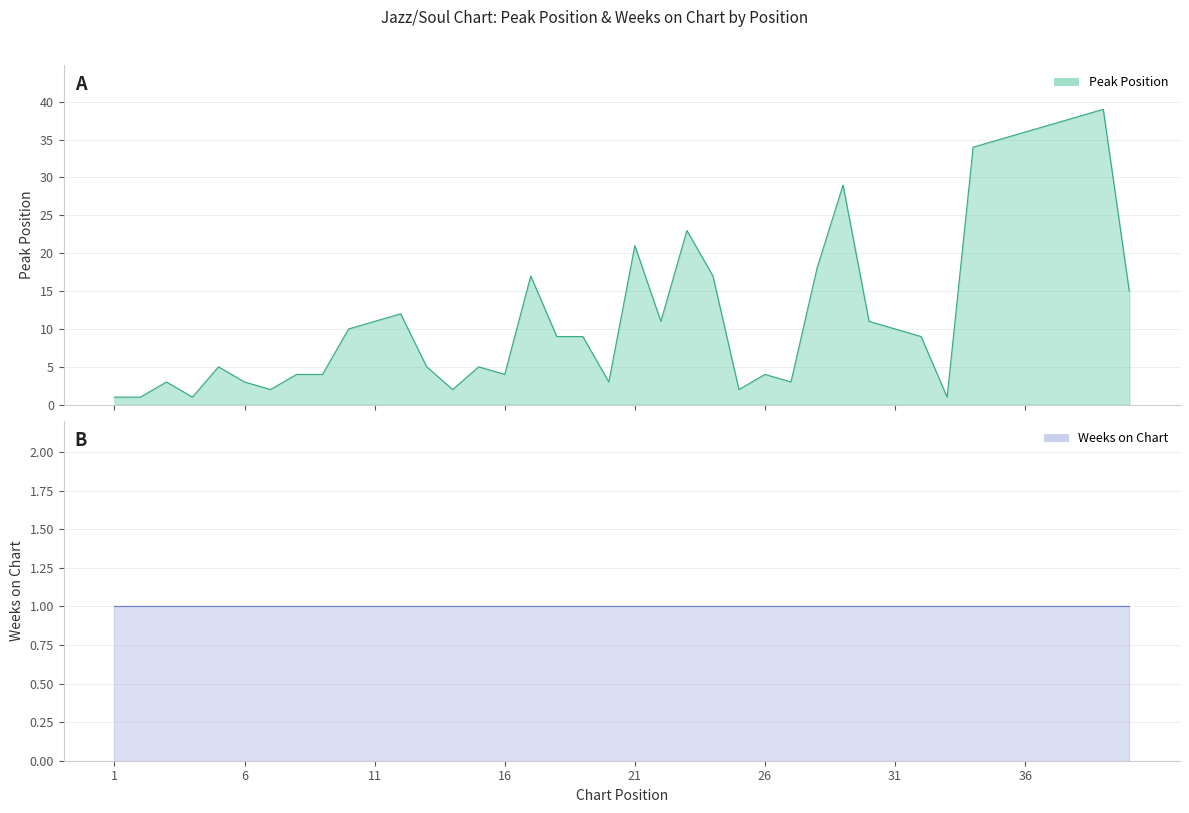

Which label corresponds to the largest value in the chart?

39